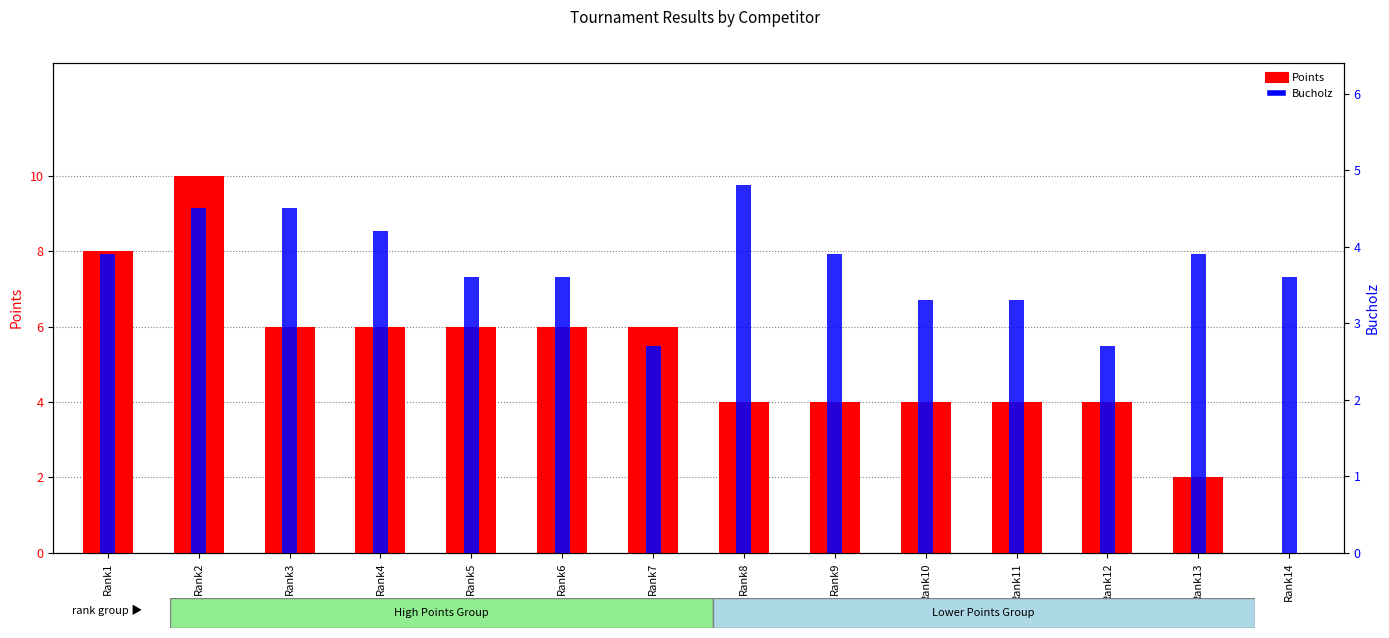

The Points series shows 6.9 at Rank14. True or false?

False